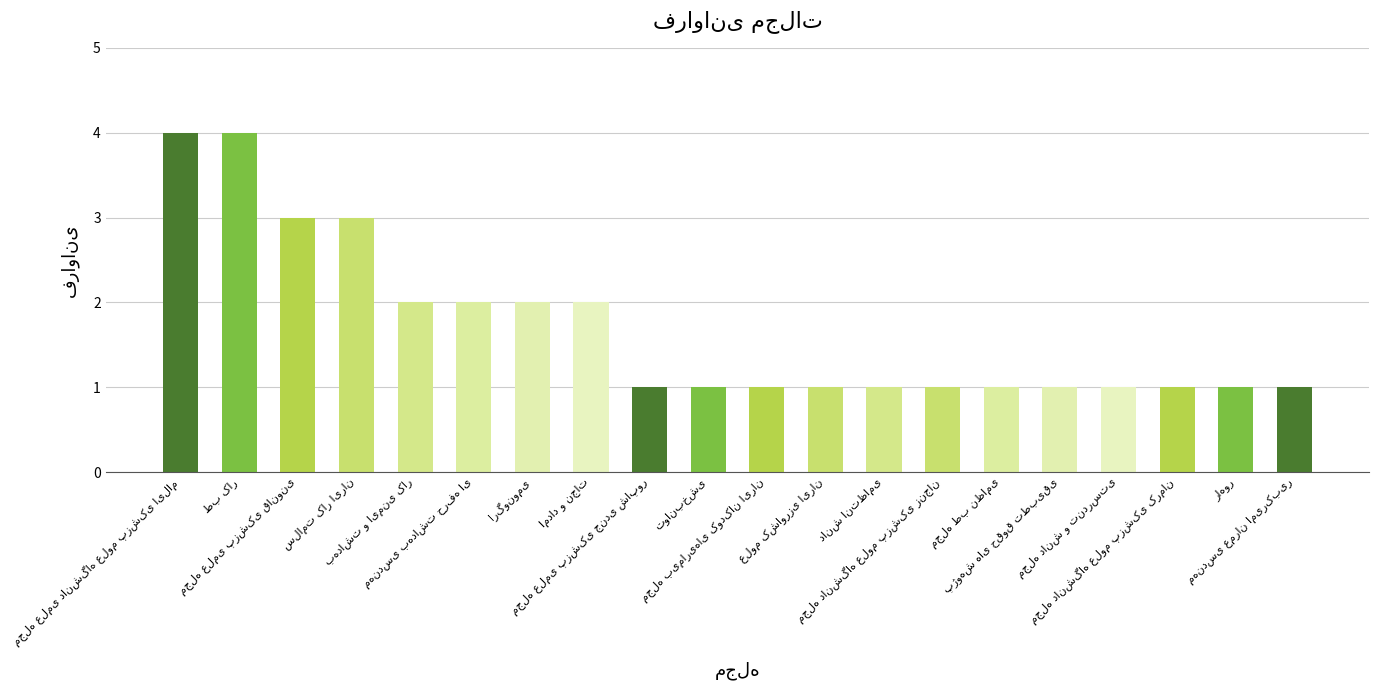

What is the sum of all values?

34